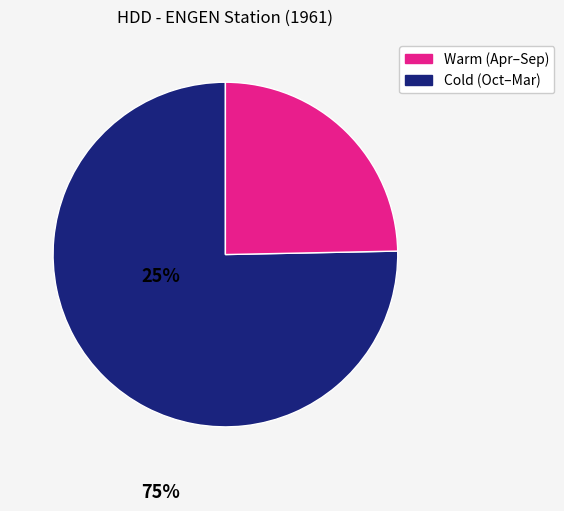

Is there any slice that represents more than half of the pie?

Yes